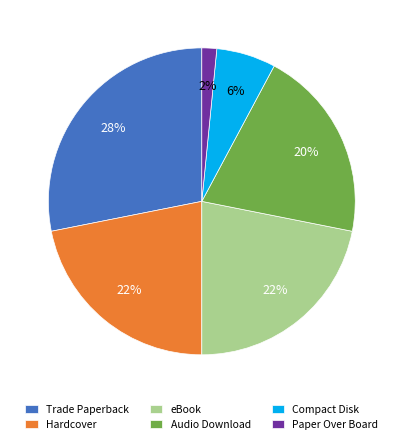

Which category has the biggest portion of the pie?

Trade Paperback